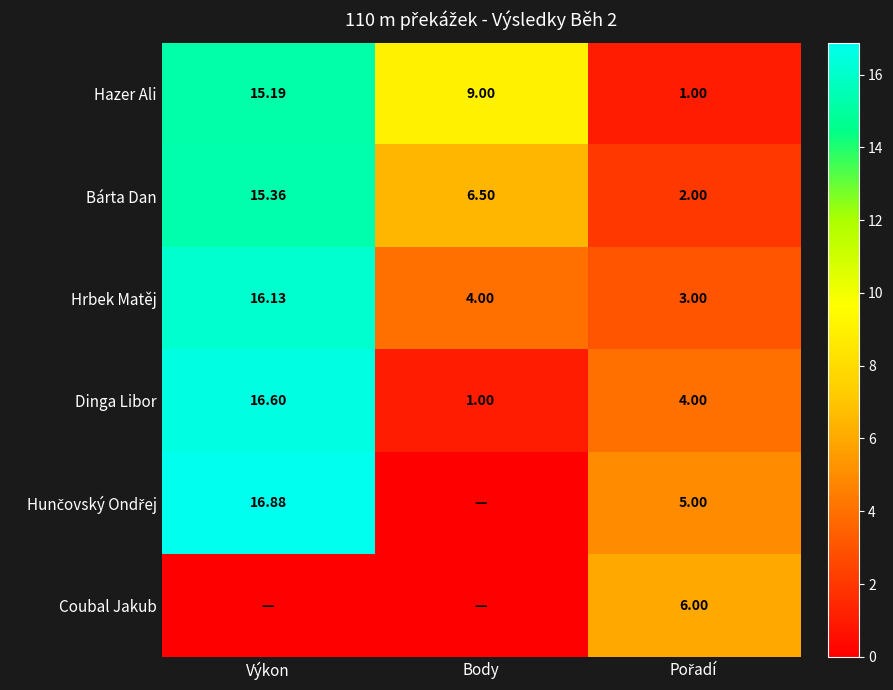

What is the sum of all Hrbek Matěj values?

23.1